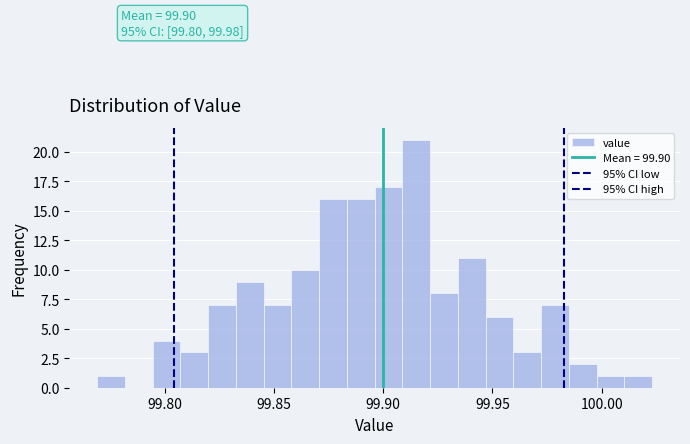

Read against the x-axis, roughly where is the centre of the tallest bar?

99.915